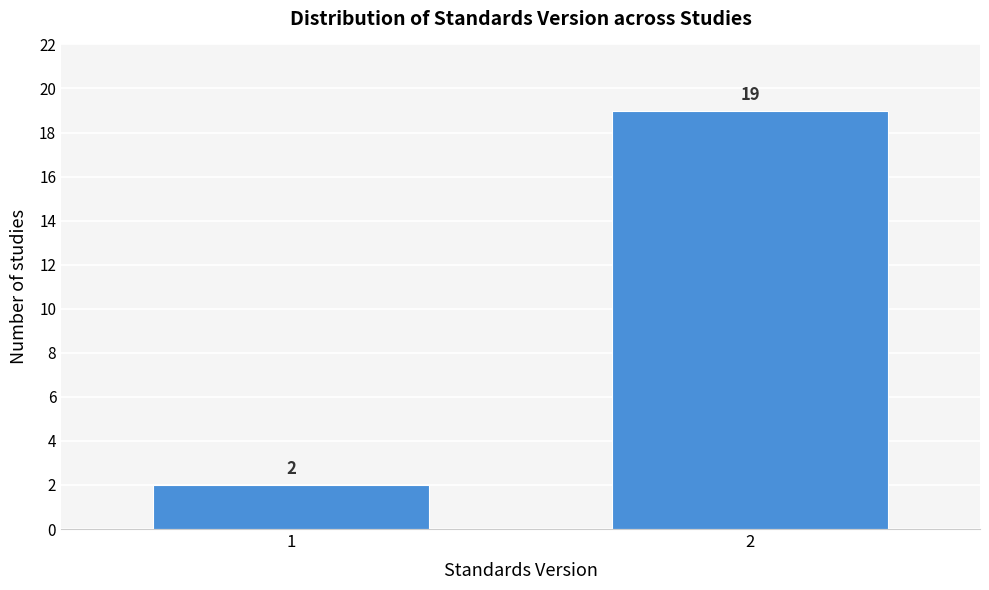

Reading left to right, what are all the values shown in this chart?

2	19